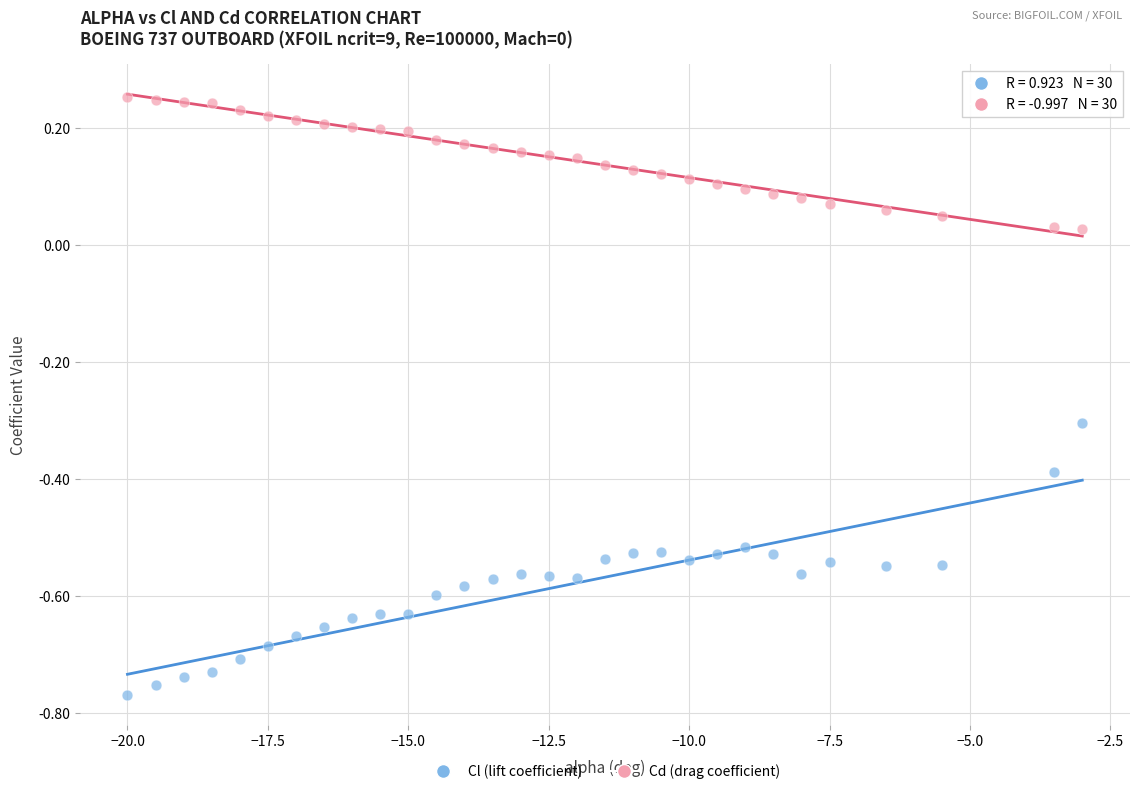

Which series contains the highest Y value?

Cd (drag coefficient)